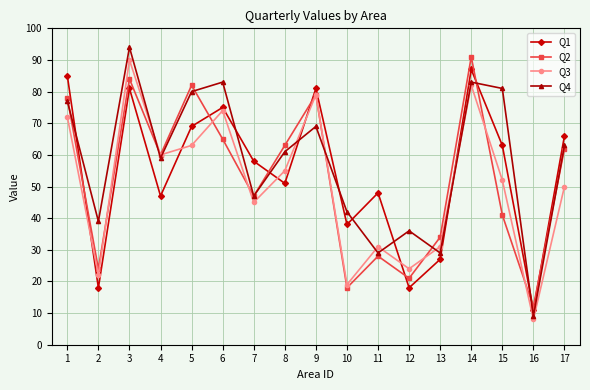

Reading right to left, transcribe all the data shown in this chart.

Q1: 66	11	63	87	27	18	48	38	81	51	58	75	69	47	81	18	85
Q2: 62	12	41	91	34	21	28	18	79	63	47	65	82	60	84	24	78
Q3: 50	8	52	82	31	24	31	19	79	55	45	74	63	60	90	22	72
Q4: 63	9	81	83	29	36	29	42	69	61	47	83	80	59	94	39	77